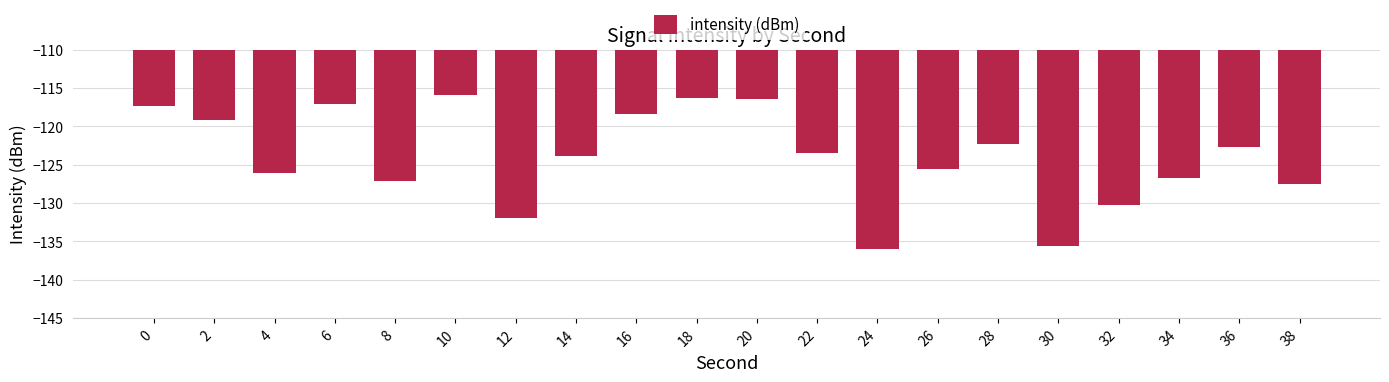

What is the difference between the maximum and minimum values?

20.0